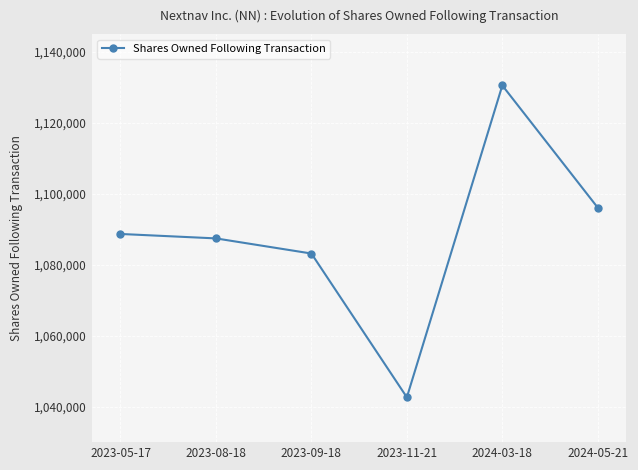

What is the difference between the values at 2023-09-18 and 2024-03-18?

47374